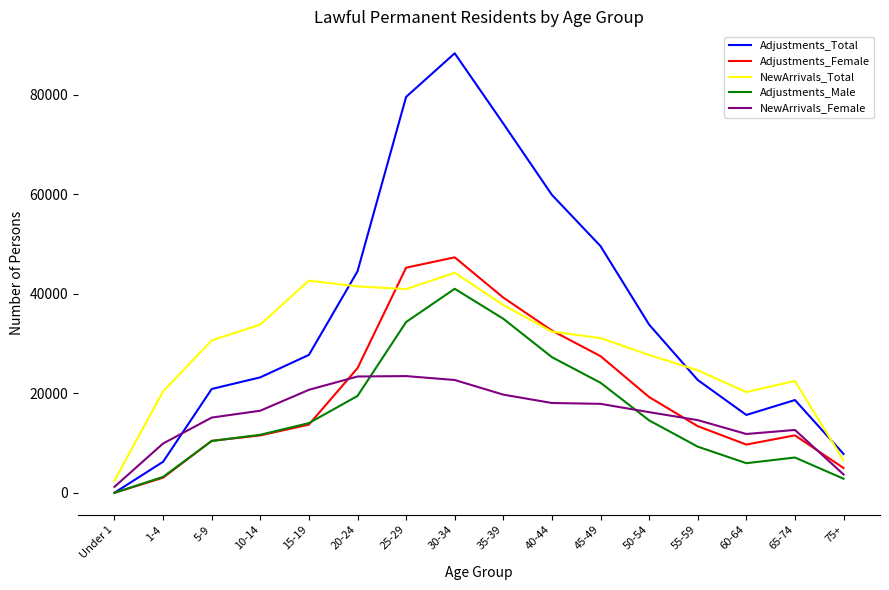

What are all the series names shown in the legend?

Adjustments_Total, Adjustments_Female, NewArrivals_Total, Adjustments_Male, NewArrivals_Female